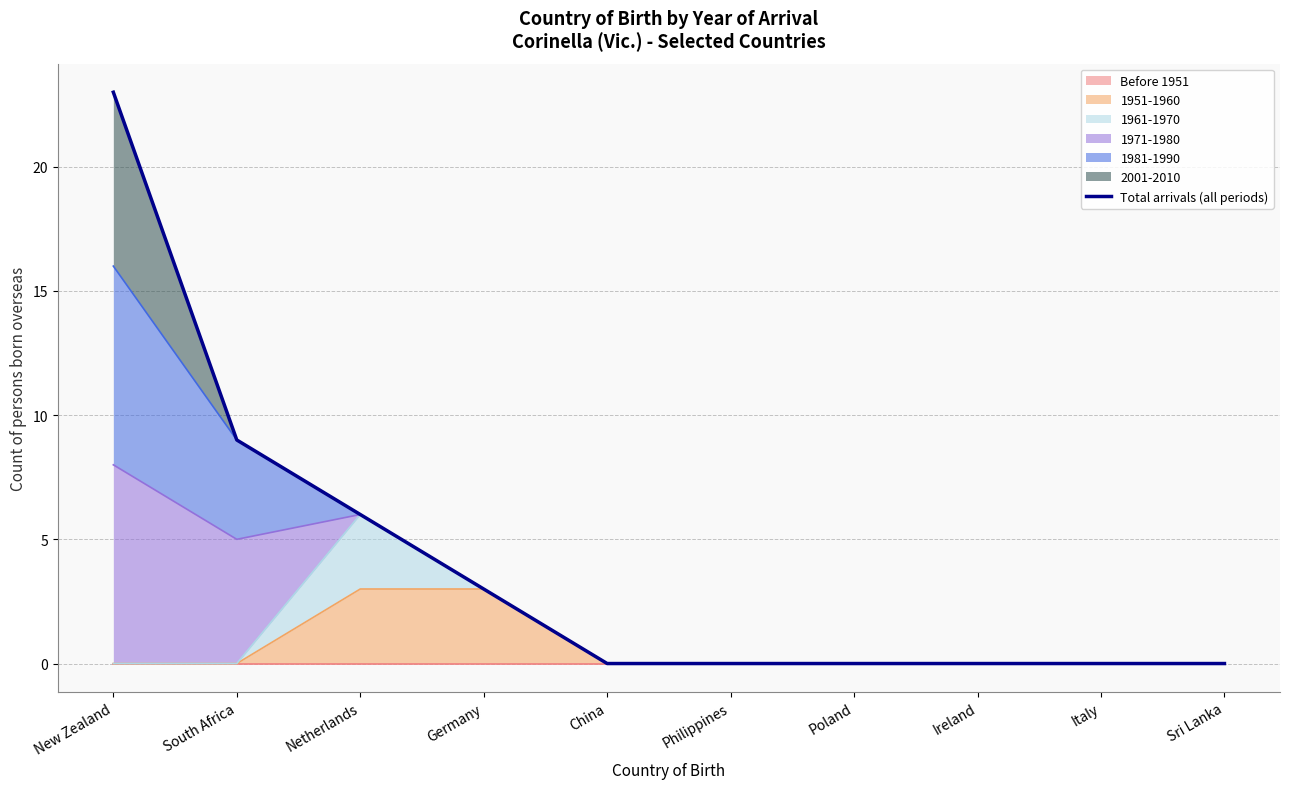

True or false: there are more than 0 points higher than both neighbors.

False